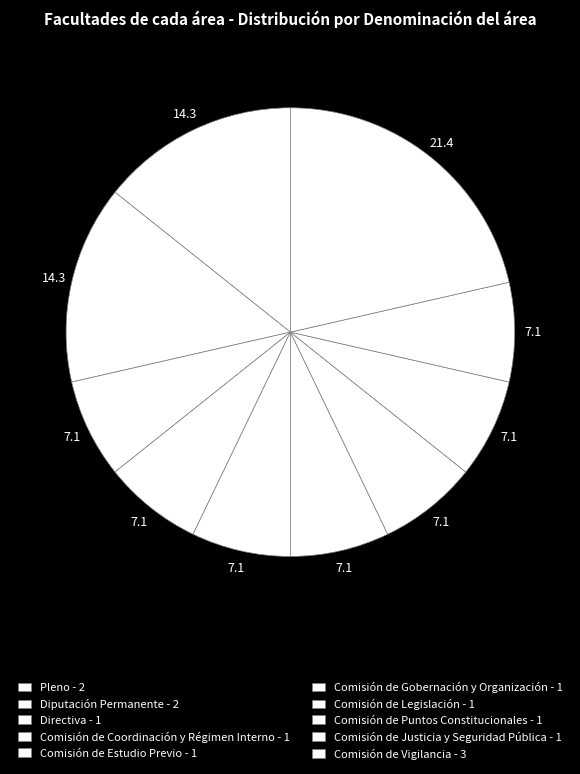

Count the number of slices in the pie.

10